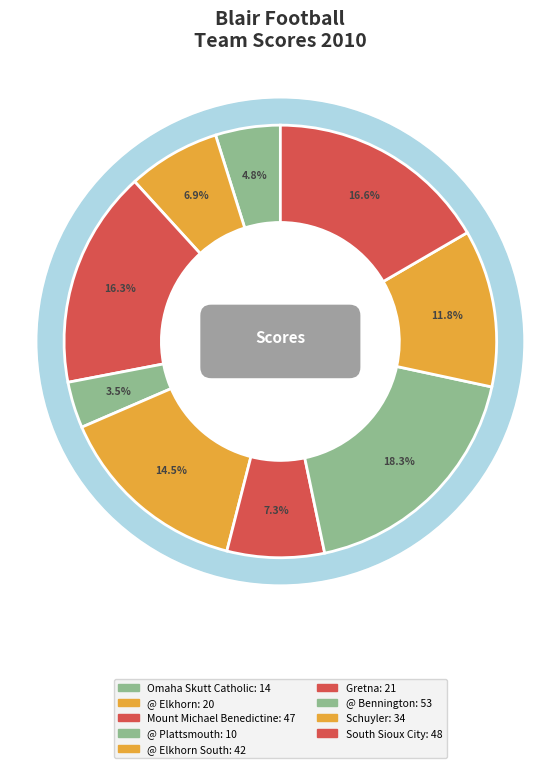

What is the change in value from Omaha Skutt Catholic to Mount Michael Benedictine?

+33